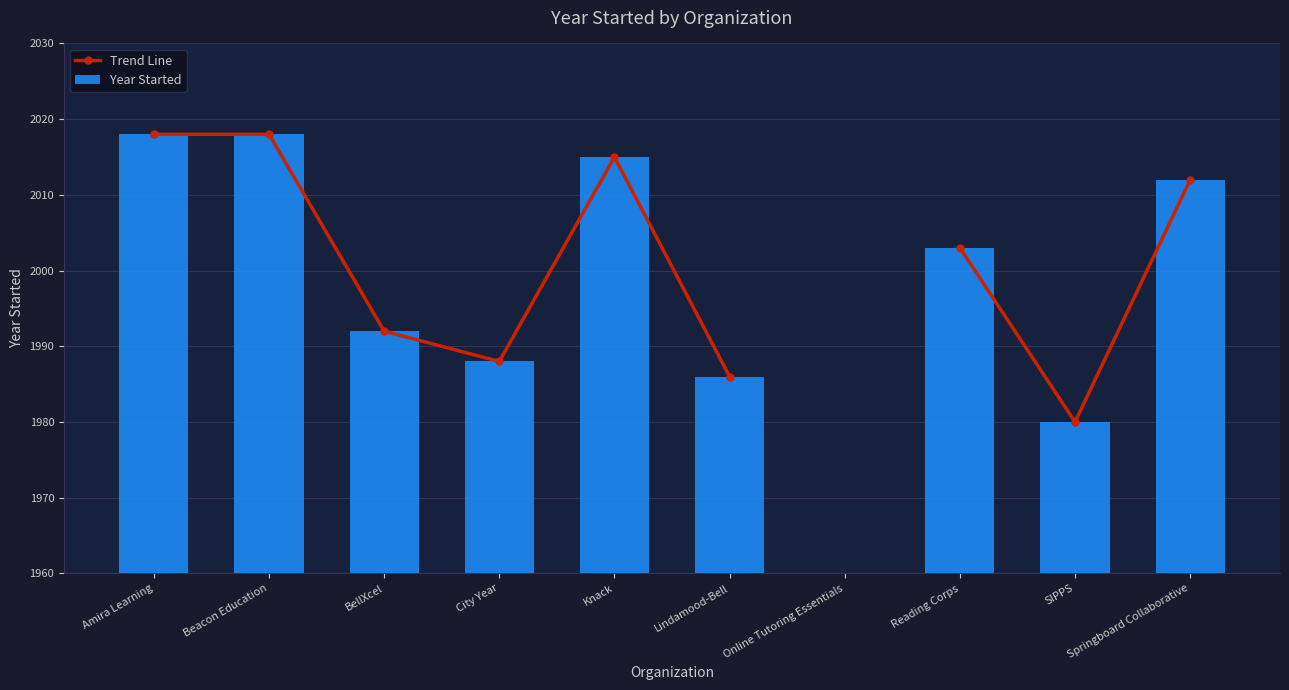

Does the chart contain any negative values?

No